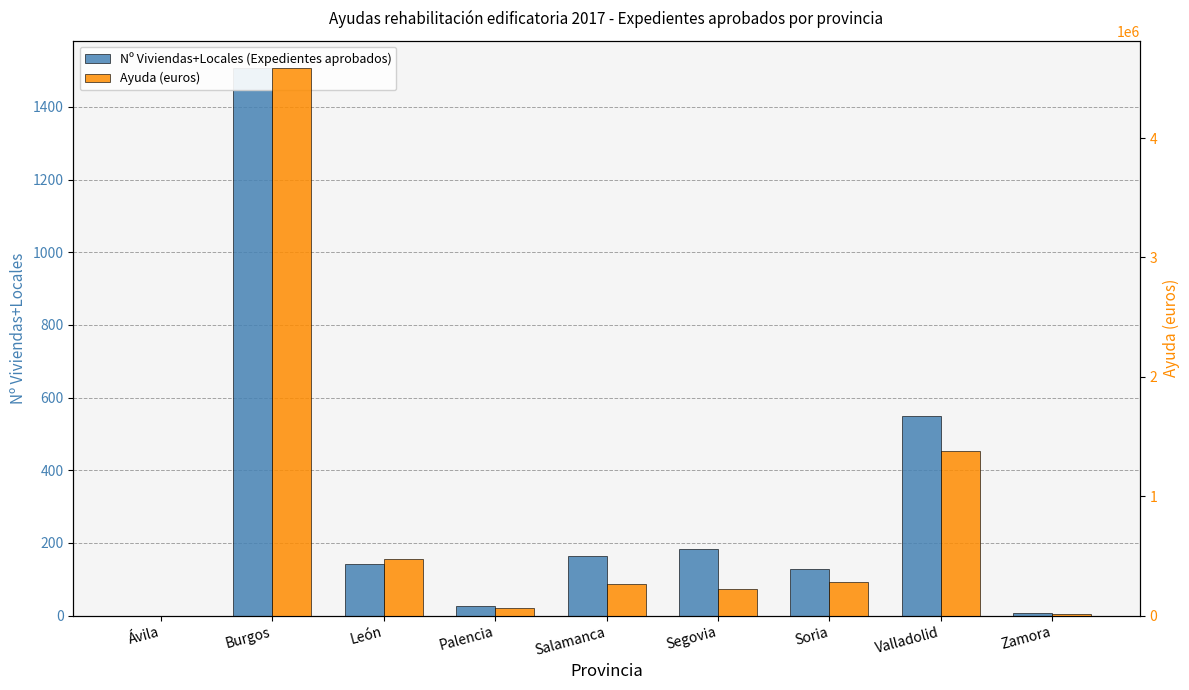

What is the average value of the Ayuda (euros) series?

808566.7